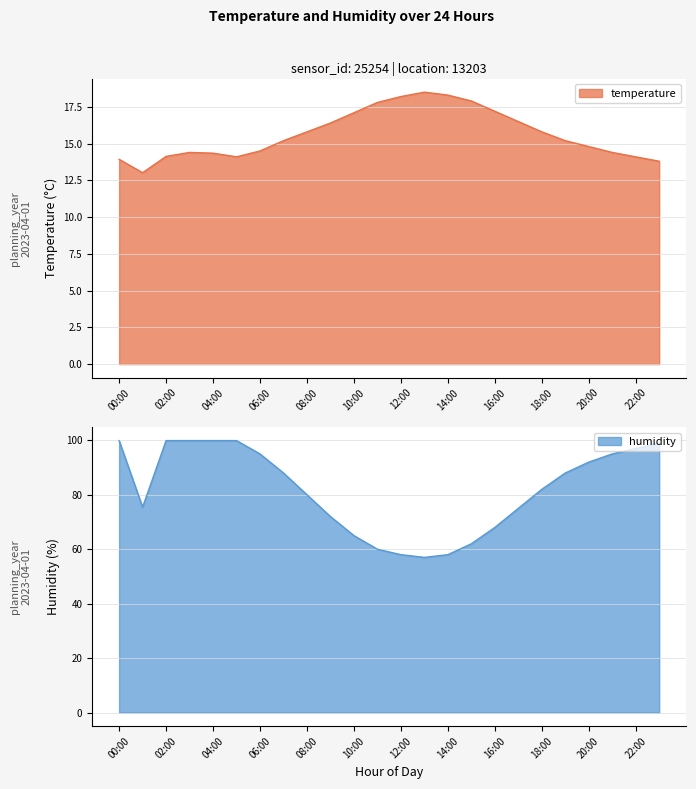

True or false: temperature and humidity cross at least once.

False